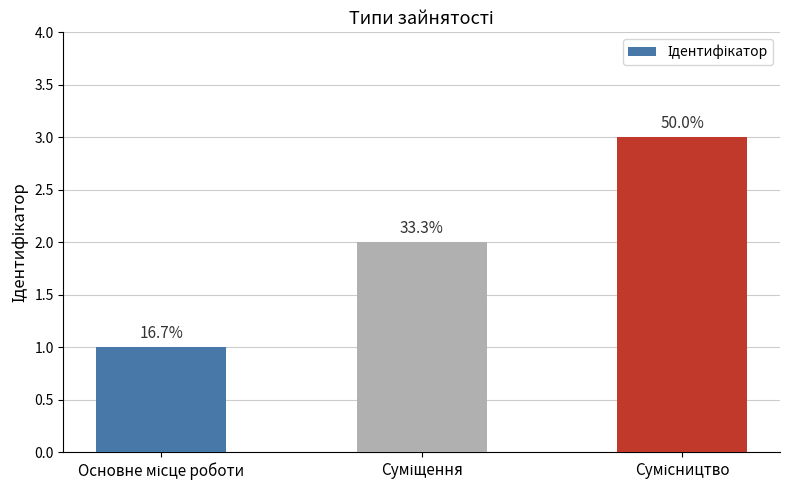

What is the label of the 1st bar from the right?

Сумісництво